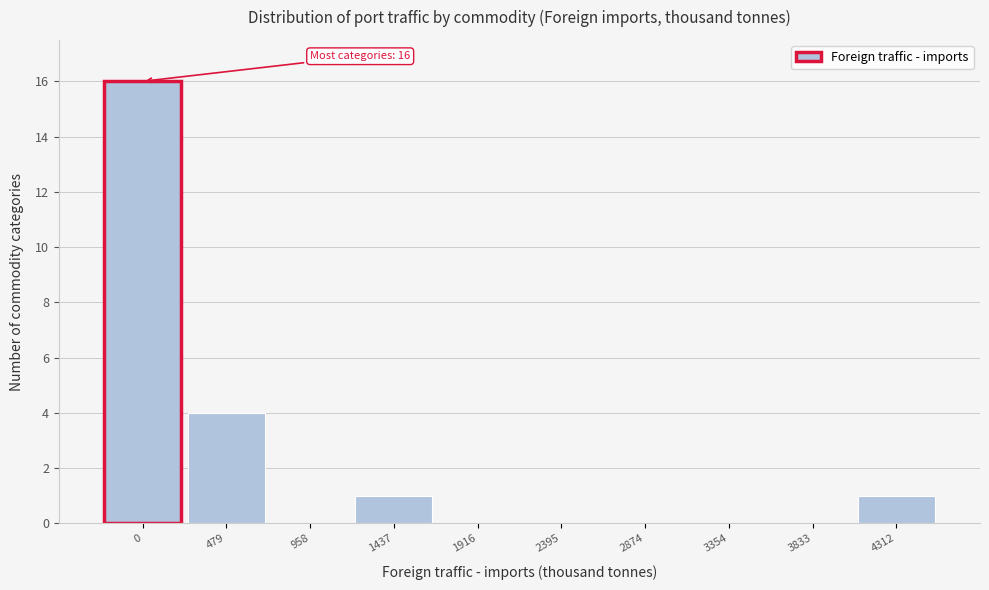

Reading right to left, list all the values displayed in this chart.

4312=1	3833=0	3354=0	2874=0	2395=0	1916=0	1437=1	958=0	479=4	0=16